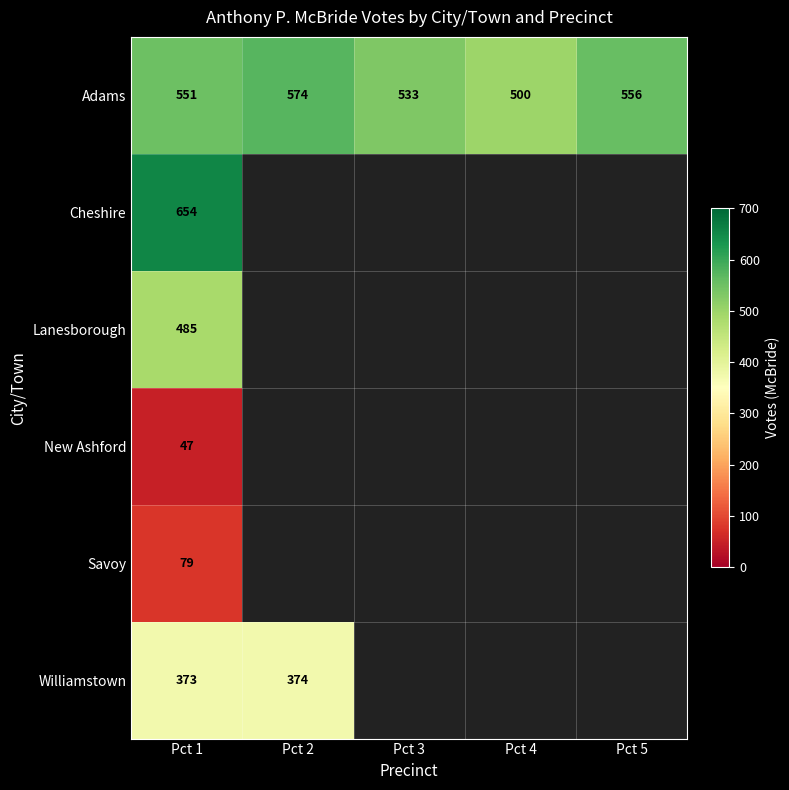

The Lanesborough series shows 278.3 at Pct 1. True or false?

False